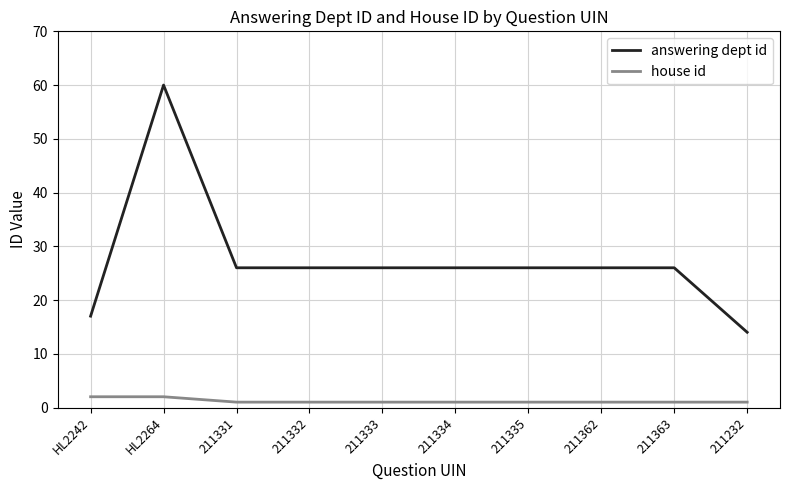

What is the total value across all series at 211362?

27